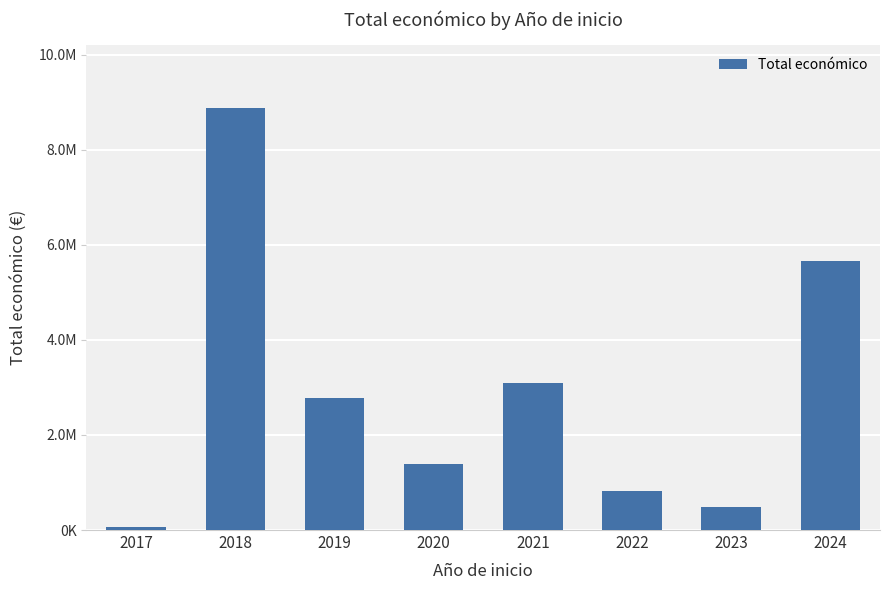

How many series are shown in this chart?

1